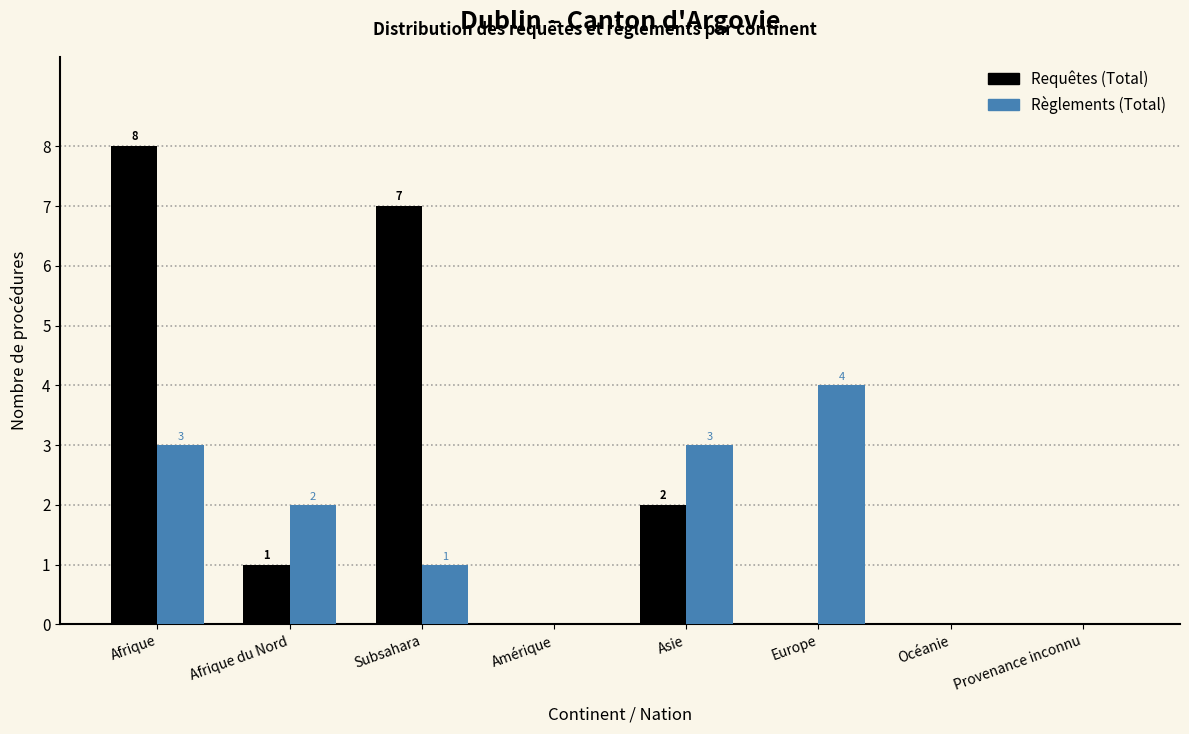

Reading right to left, transcribe all the data shown in this chart.

Requêtes (Total): Provenance inconnu=0	Océanie=0	Europe=0	Asie=2	Amérique=0	Subsahara=7	Afrique du Nord=1	Afrique=8
Règlements (Total): Provenance inconnu=0	Océanie=0	Europe=4	Asie=3	Amérique=0	Subsahara=1	Afrique du Nord=2	Afrique=3